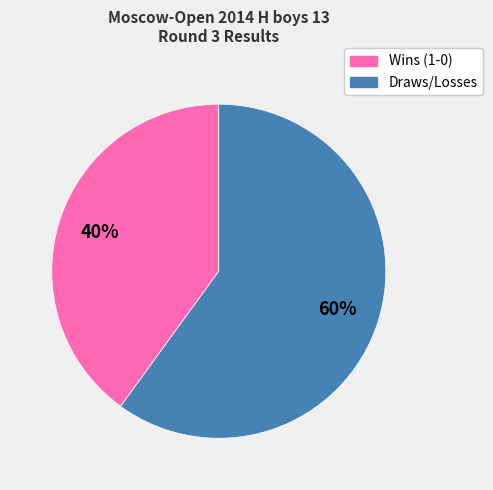

Is there any slice that represents more than half of the pie?

Yes